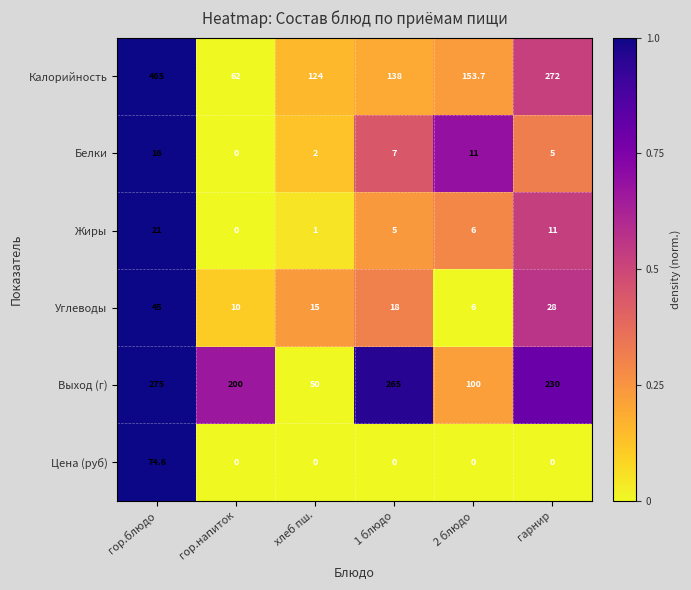

Is it true that Белки equals 7.9 at гарнир?

False